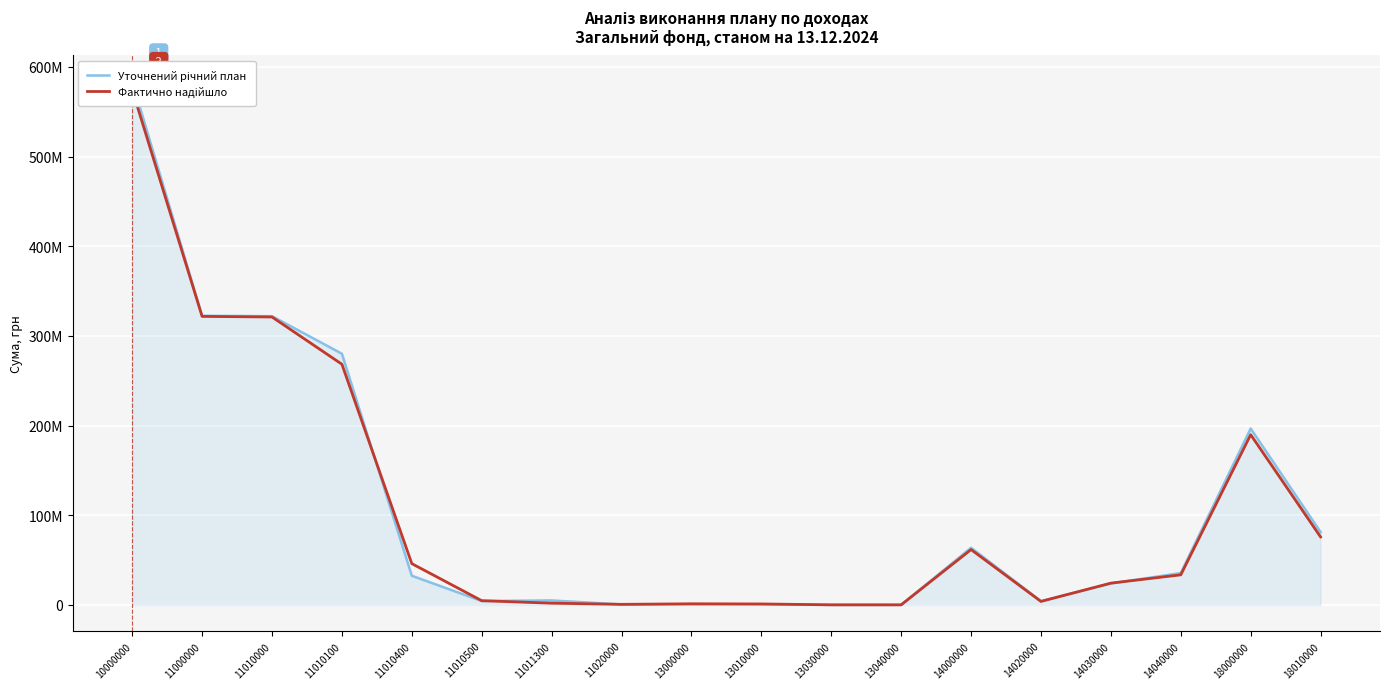

How many times do Уточнений річний план and Фактично надійшло cross each other?

6